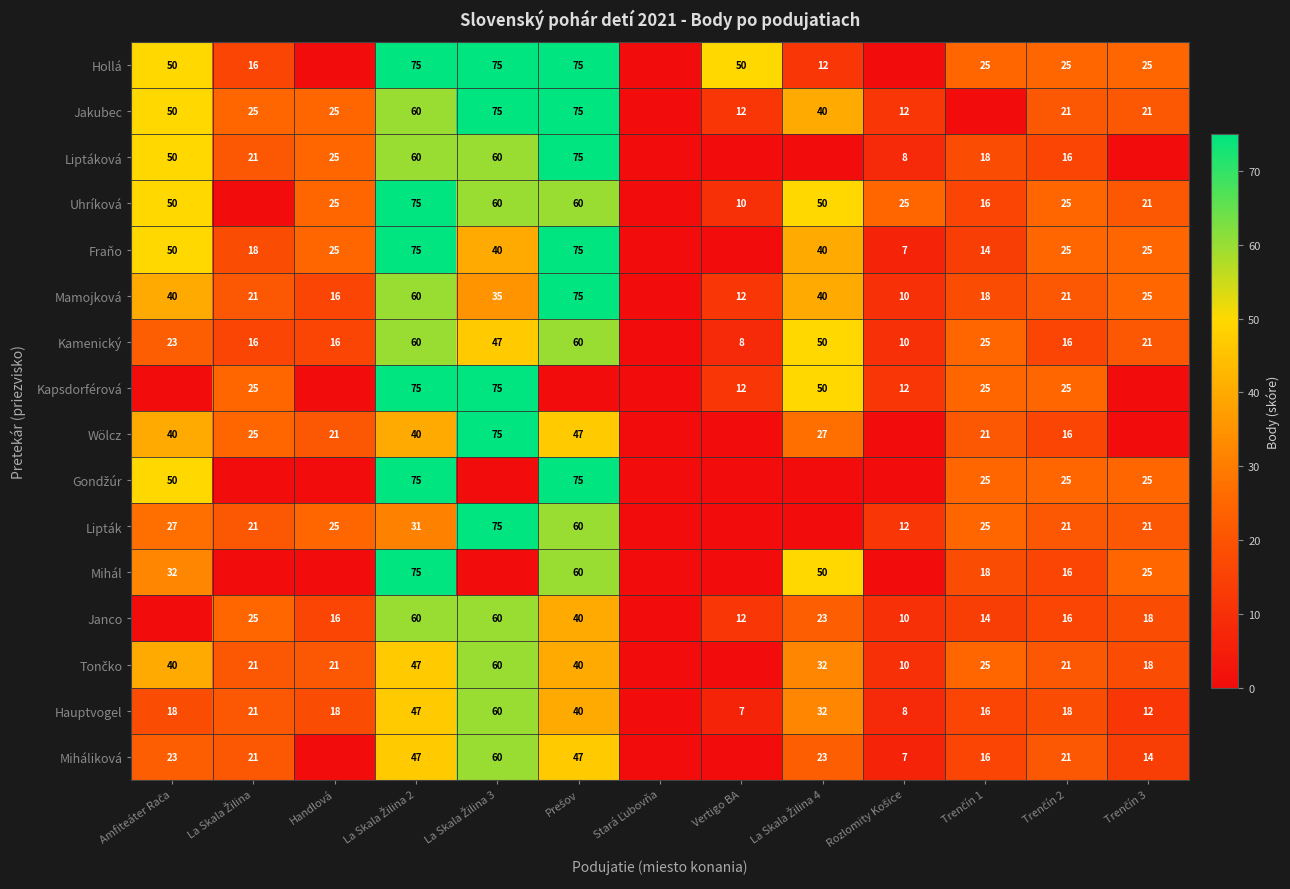

The Janco series shows 16 at Vertigo BA. True or false?

False